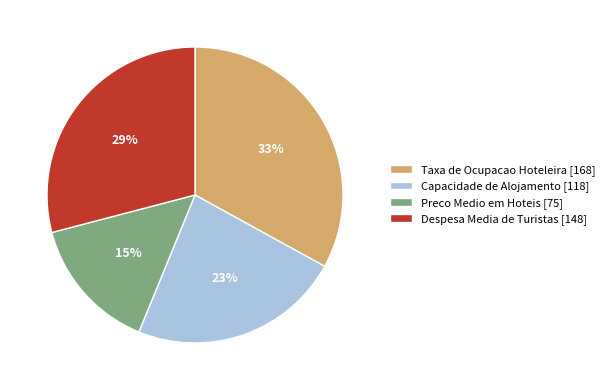

Does Preco Medio em Hoteis [75] represent more than half of the total?

No